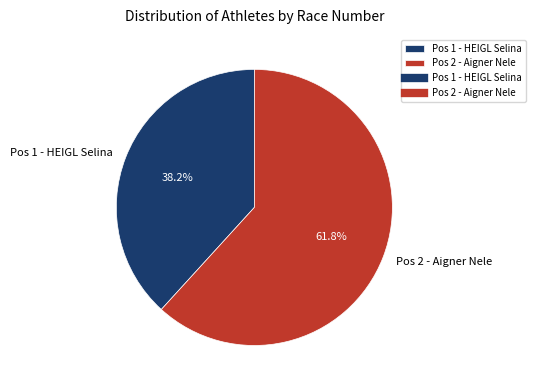

What is the smallest slice in the pie chart?

Pos 1 - HEIGL Selina